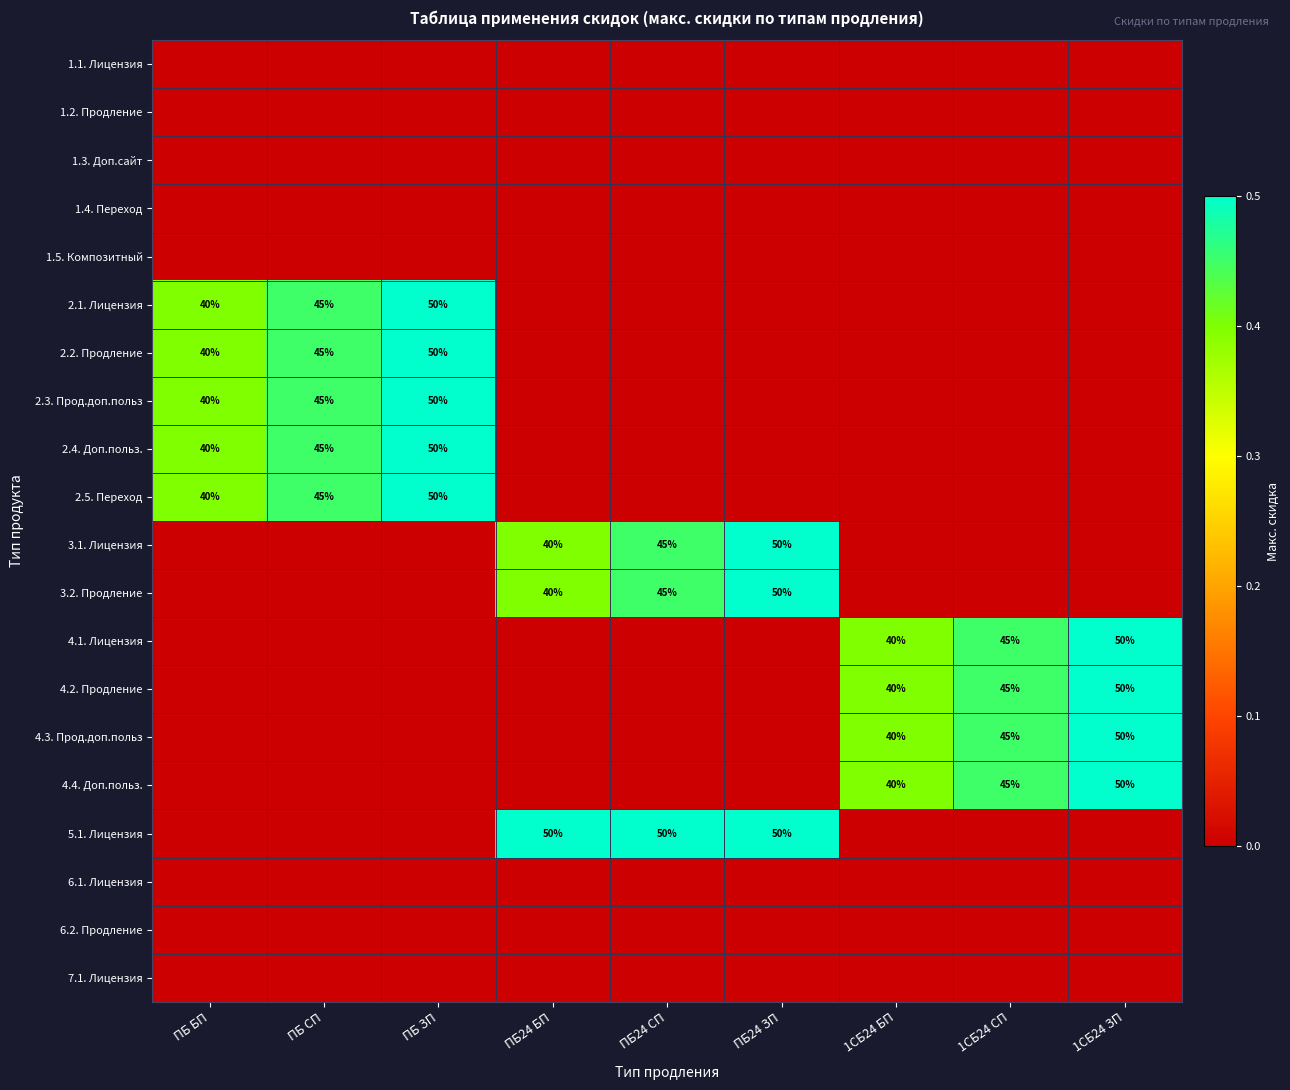

At 1СБ24 СП, list the series in order from smallest to largest.

1.1. Лицензия, 1.2. Продление, 1.3. Доп.сайт, 1.4. Переход, 1.5. Композитный, 2.1. Лицензия, 2.2. Продление, 2.3. Прод.доп.польз, 2.4. Доп.польз., 2.5. Переход, 3.1. Лицензия, 3.2. Продление, 5.1. Лицензия, 6.1. Лицензия, 6.2. Продление, 7.1. Лицензия, 4.1. Лицензия, 4.2. Продление, 4.3. Прод.доп.польз, 4.4. Доп.польз.